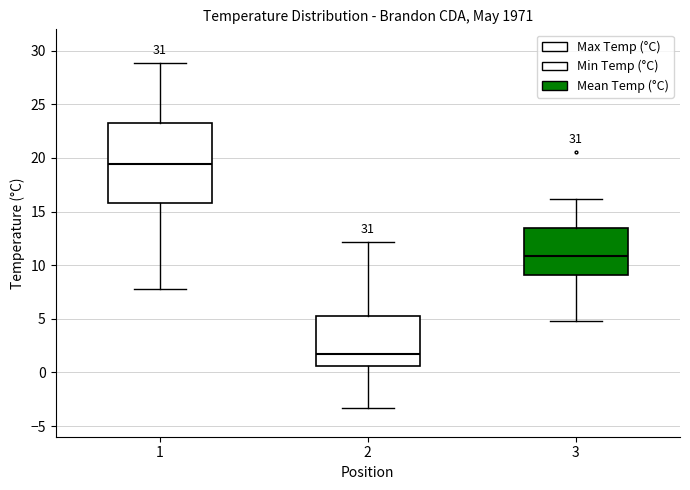

Comparing the boxes themselves (not the whiskers), which one is the tallest?

1